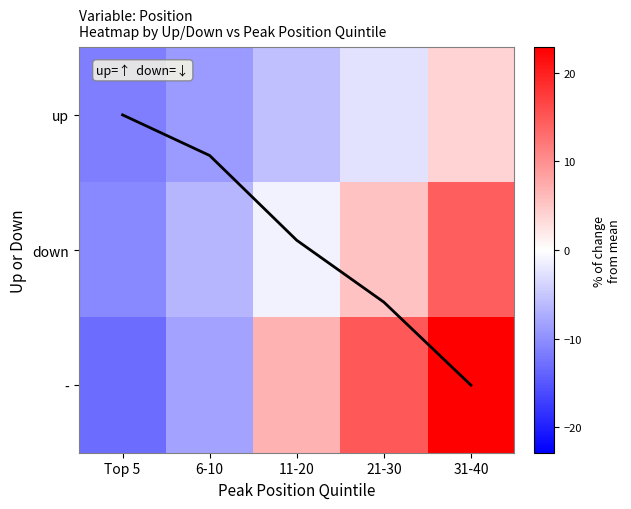

How many values in down are below zero?

3